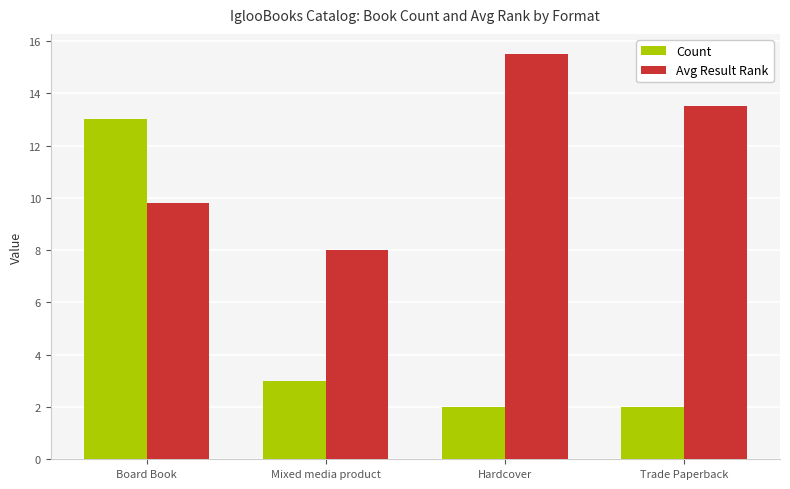

Reading left to right, what are all the values shown in this chart?

Count: 13.0	3.0	2.0	2.0
Avg Result Rank: 9.8	8.0	15.5	13.5